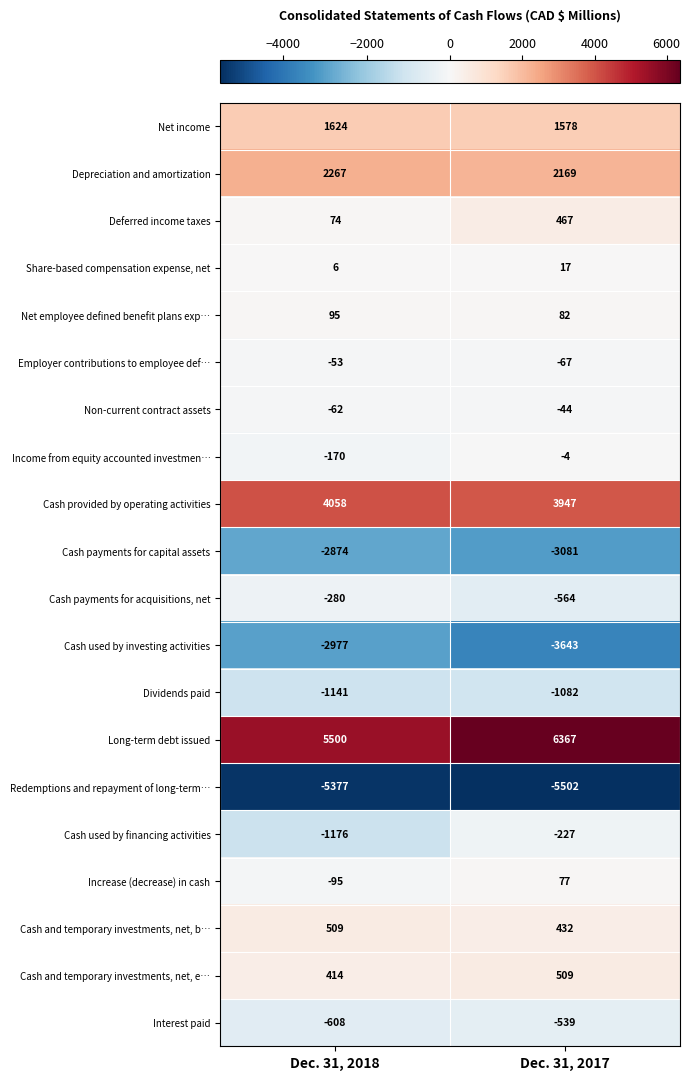

What is the total value across all series at Dec. 31, 2017?

892